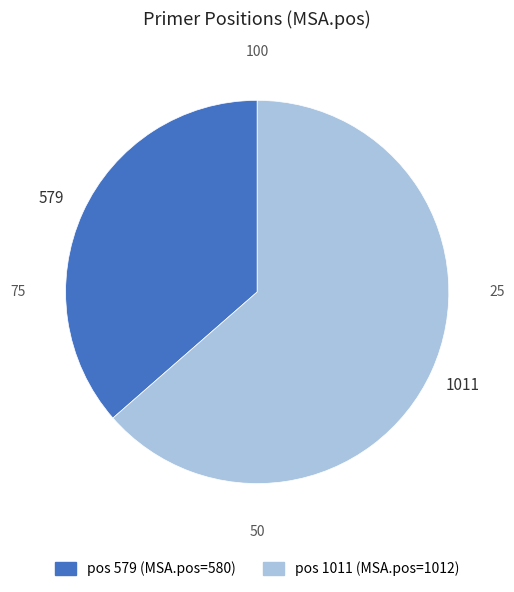

Is there any slice that represents more than half of the pie?

Yes